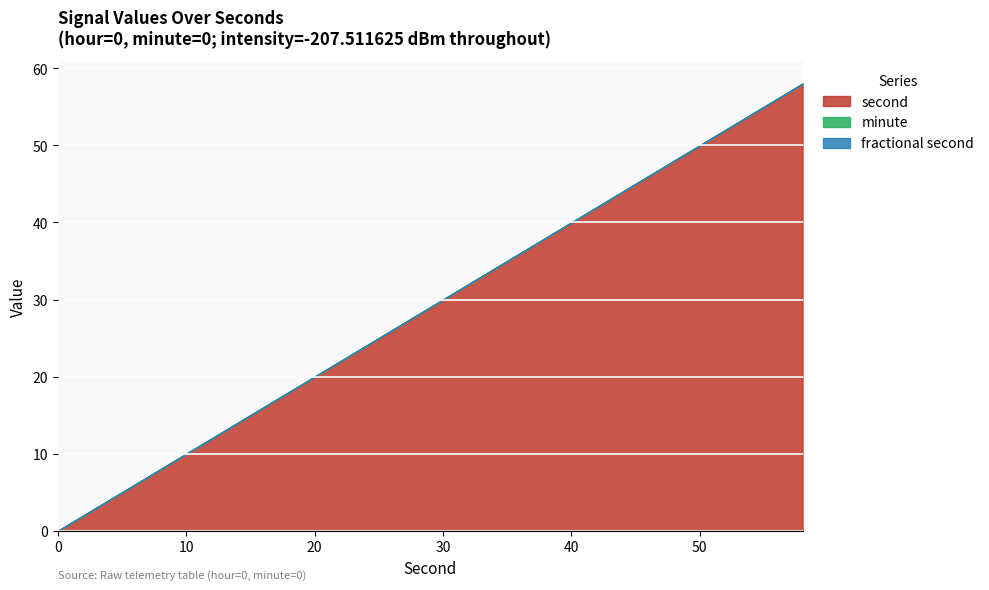

How many data points does each series have?

30